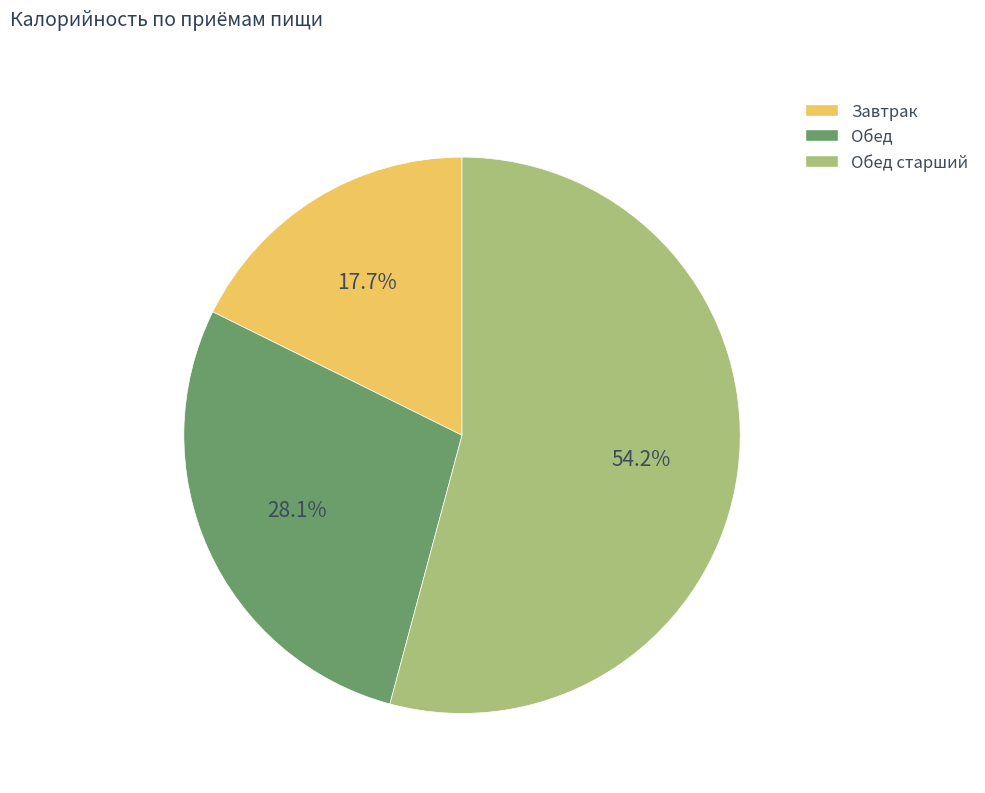

Does any single category account for the majority?

Yes